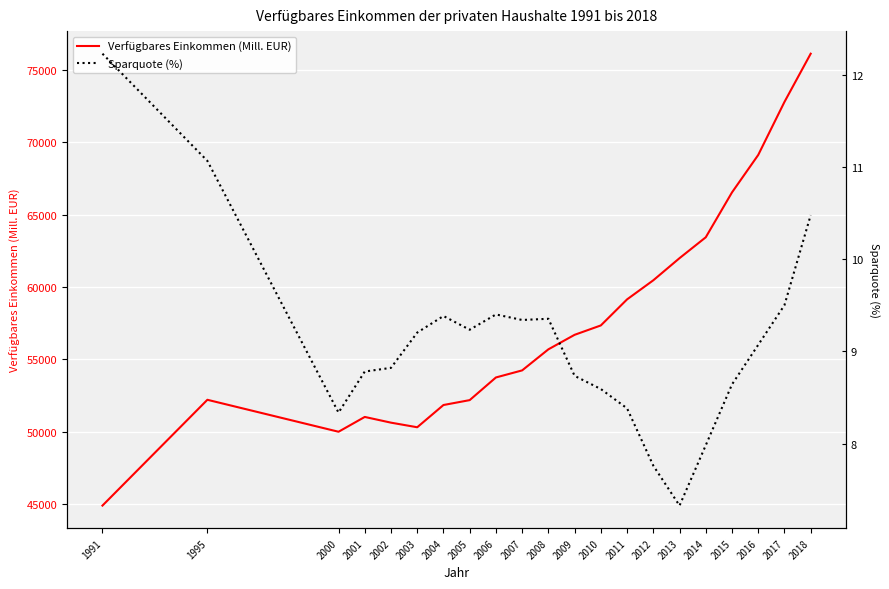

At how many categories does at least one series exceed 36992?

21